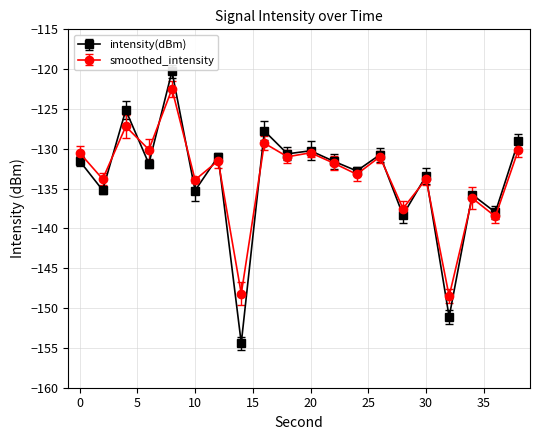

True or false: smoothed_intensity and intensity(dBm) cross at least once.

True